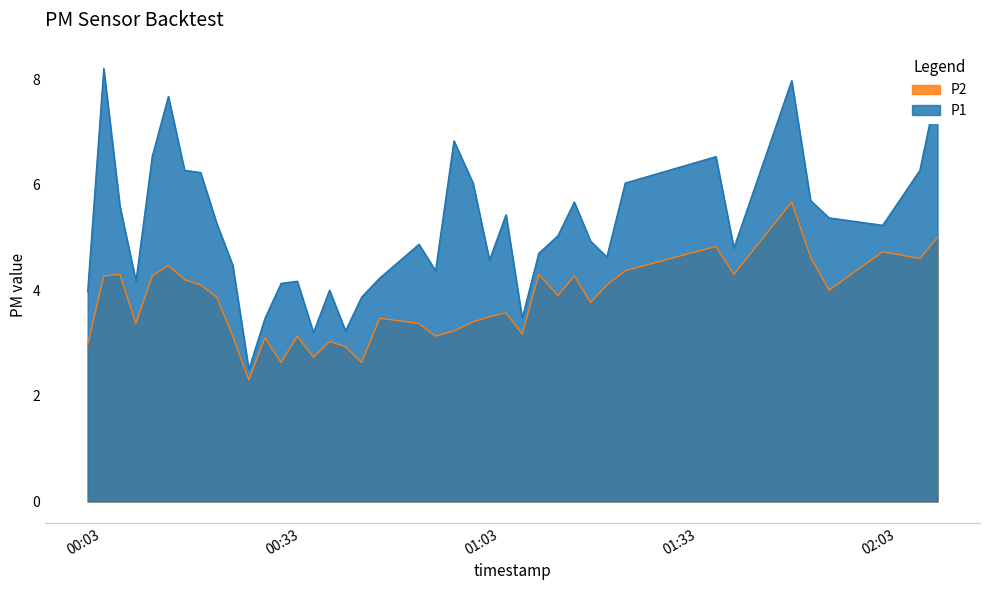

True or false: P2 and P1 cross at least once.

False